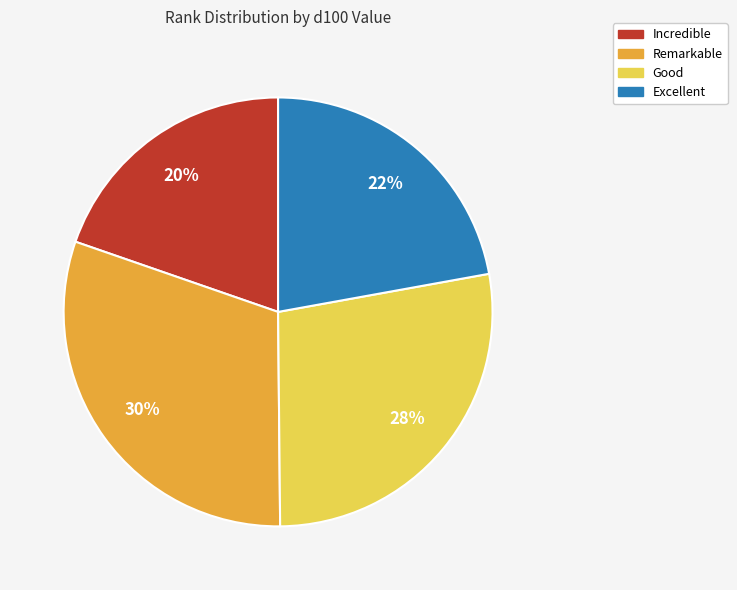

Rank the categories by value from lowest to highest.

Incredible, Excellent, Good, Remarkable